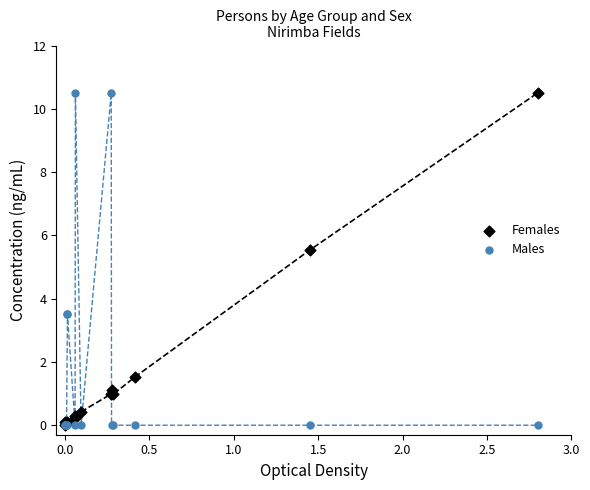

In the Females series, what Y value is closest to 5?

5.5